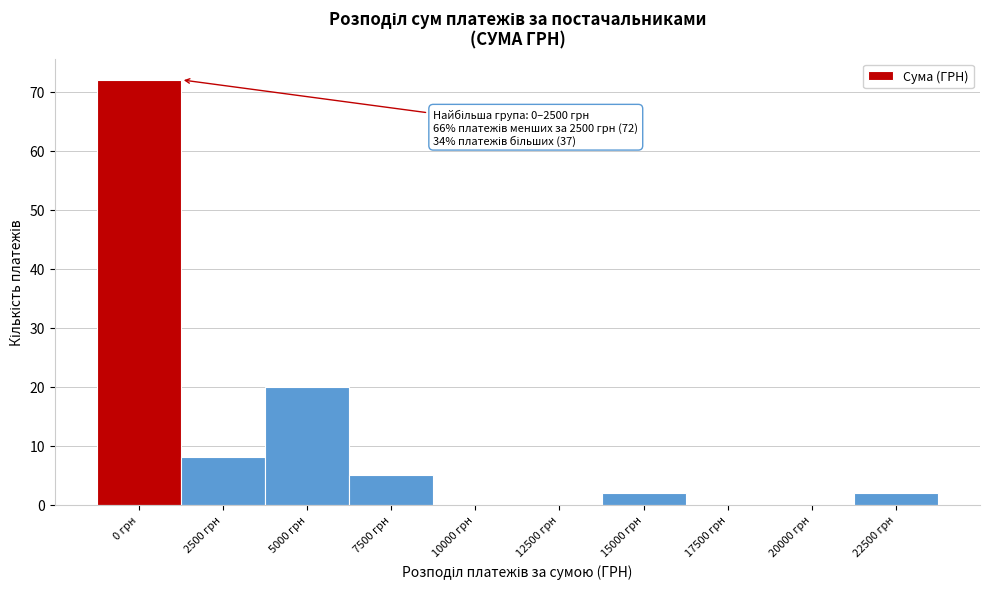

Reading left to right, transcribe all the data shown in this chart.

0 грн=72	2500 грн=8	5000 грн=20	7500 грн=5	10000 грн=0	12500 грн=0	15000 грн=2	17500 грн=0	20000 грн=0	22500 грн=2